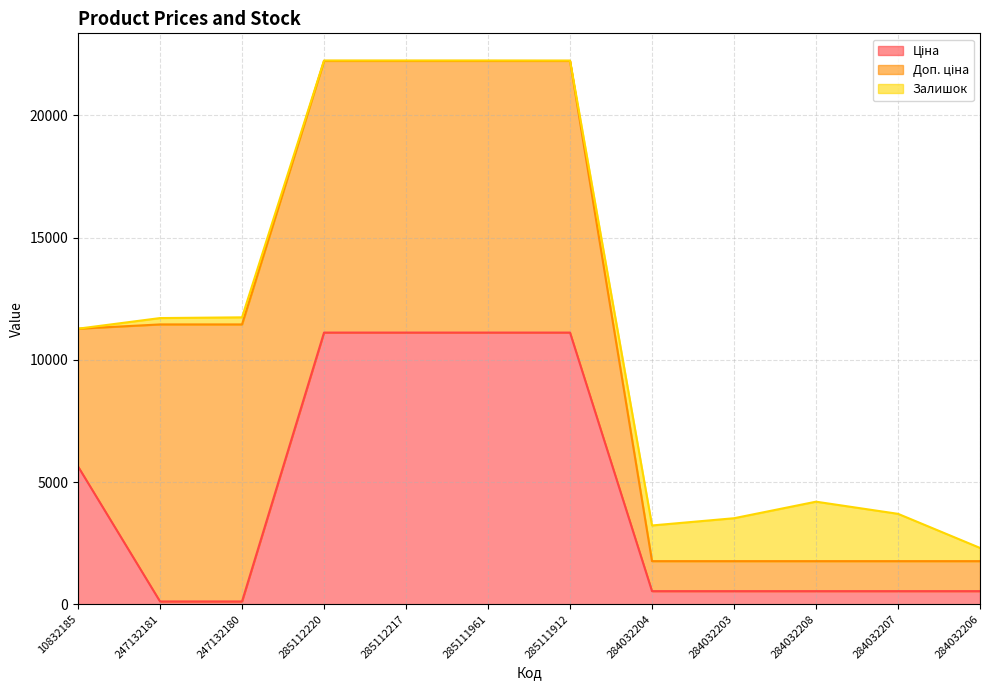

At which category does the chart reach its minimum across all series?

10832185